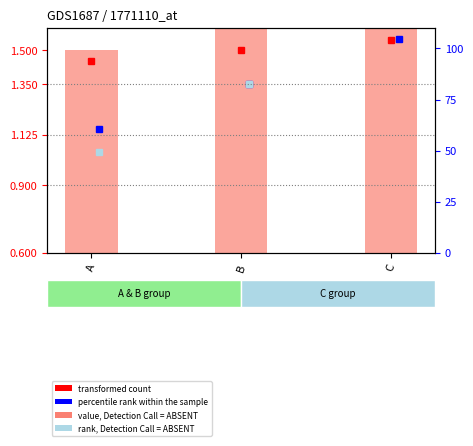

Which label corresponds to the smallest value in the chart?

A